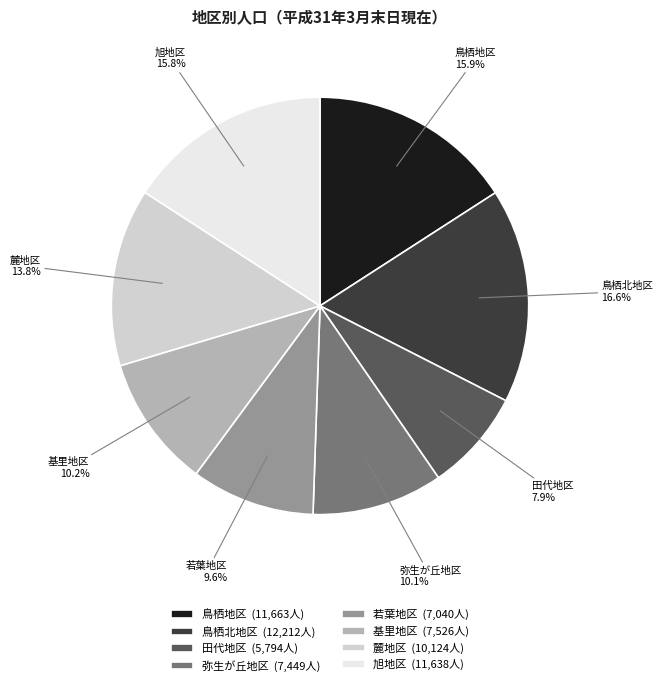

To the nearest percent, what is the combined percentage of 麓地区 and 基里地区?

24%